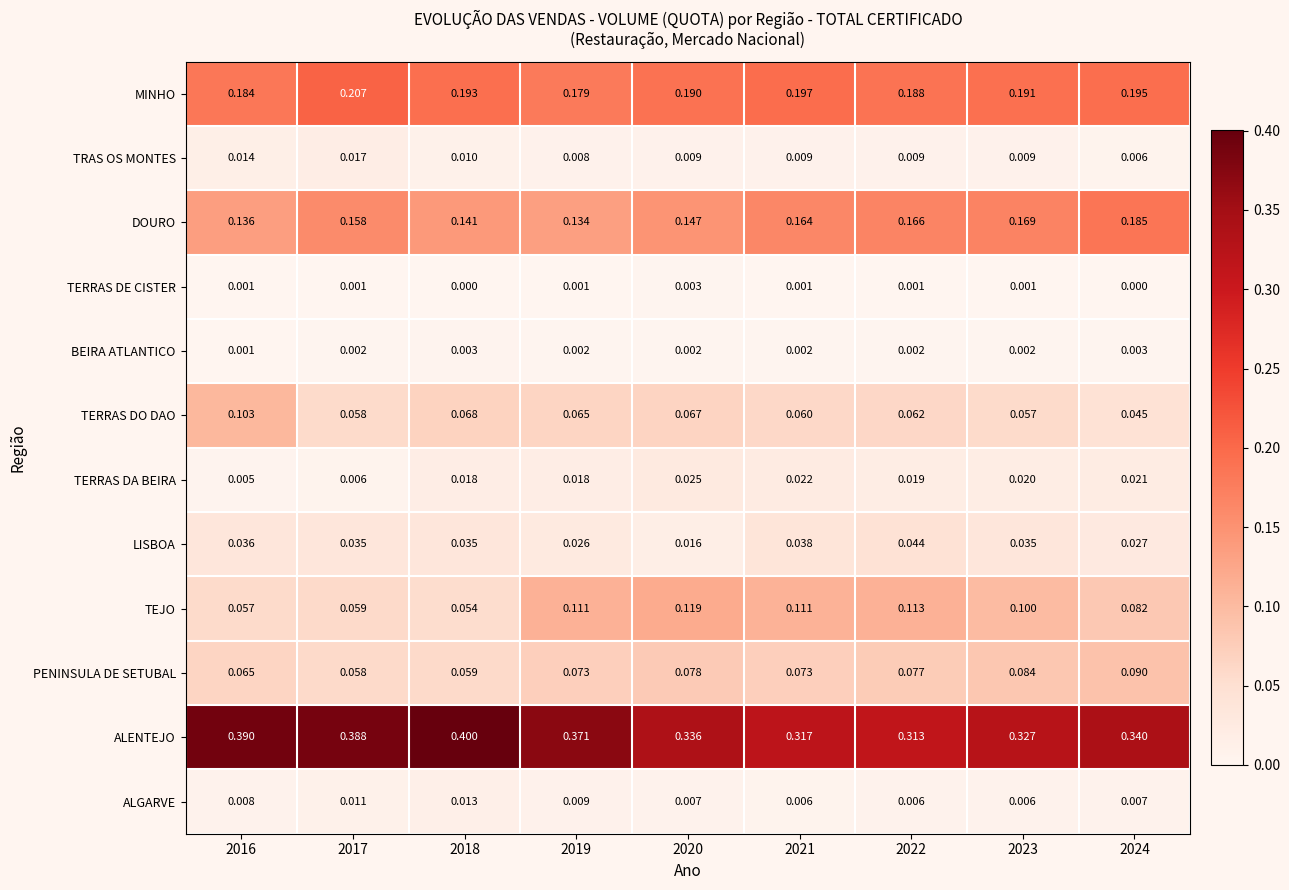

Which series has the largest total across all categories?

ALENTEJO